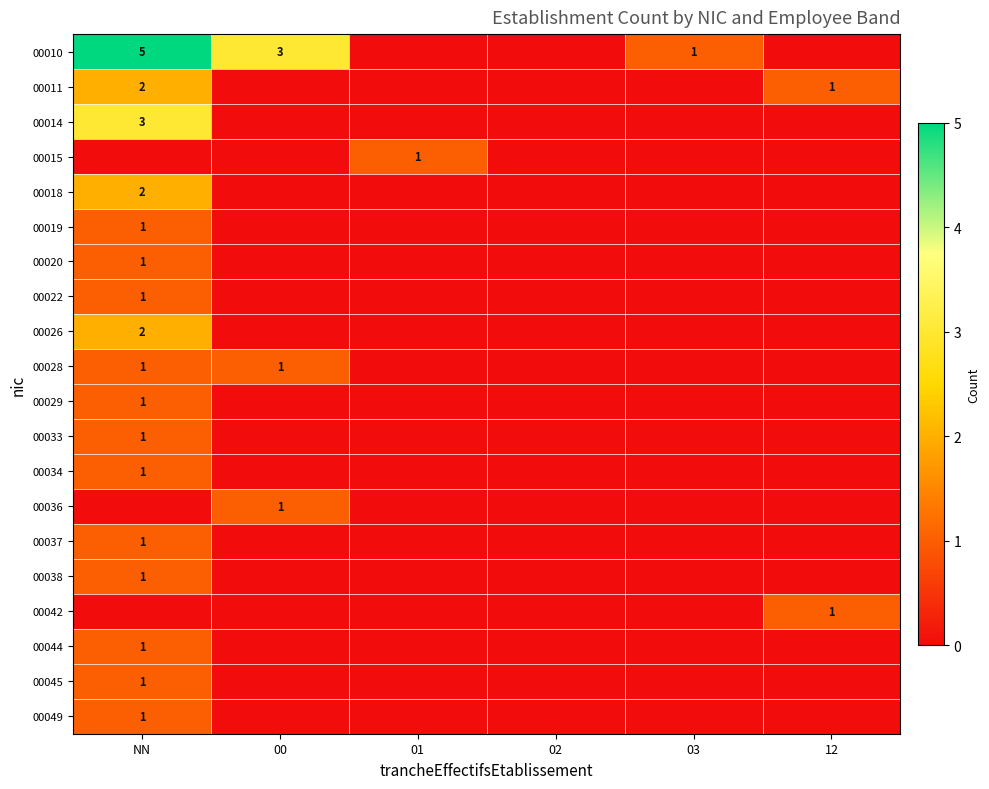

The 00036 series shows 1 at 00. True or false?

True